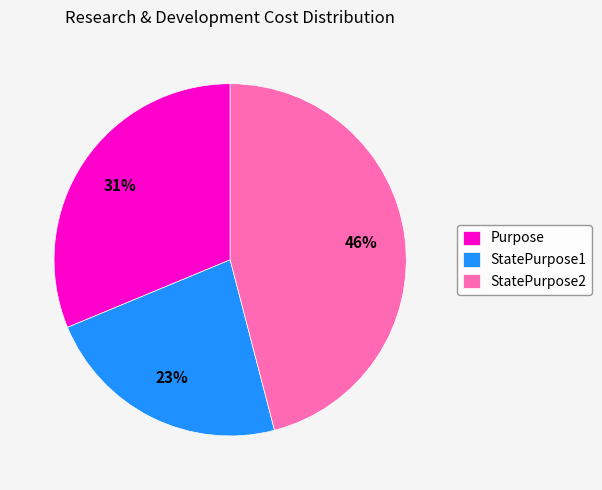

To the nearest percent, what is the difference between the StatePurpose2 and Purpose slice percentages?

15%